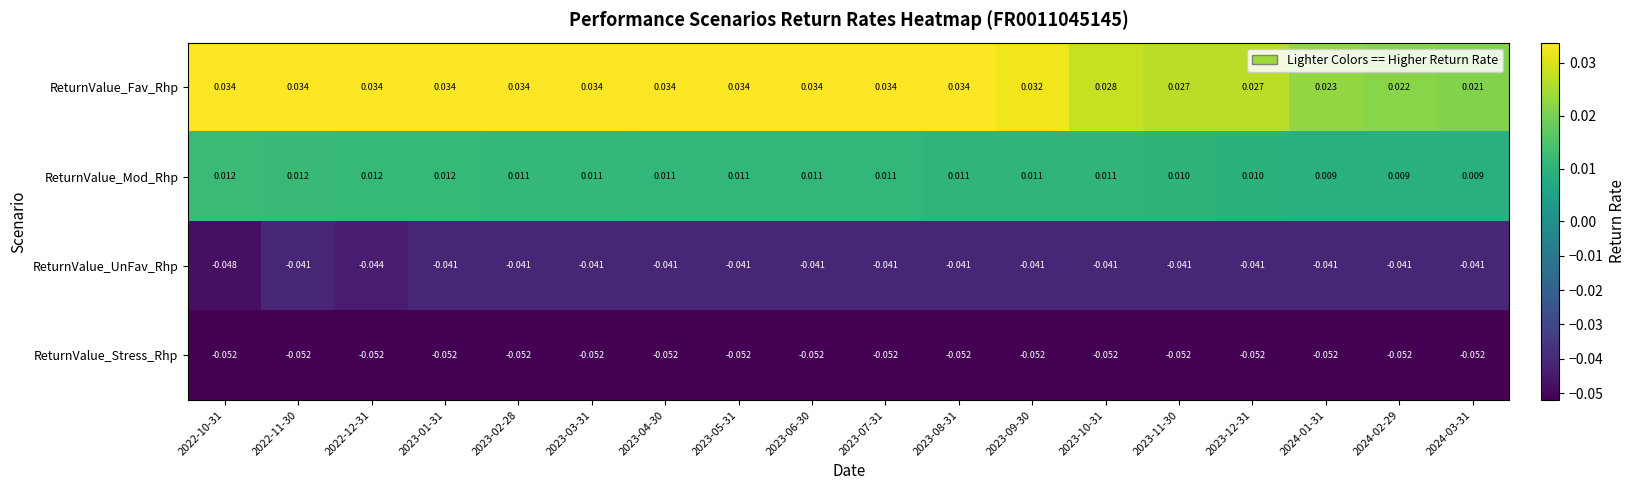

Which series has the largest range (max minus min)?

ReturnValue_Fav_Rhp